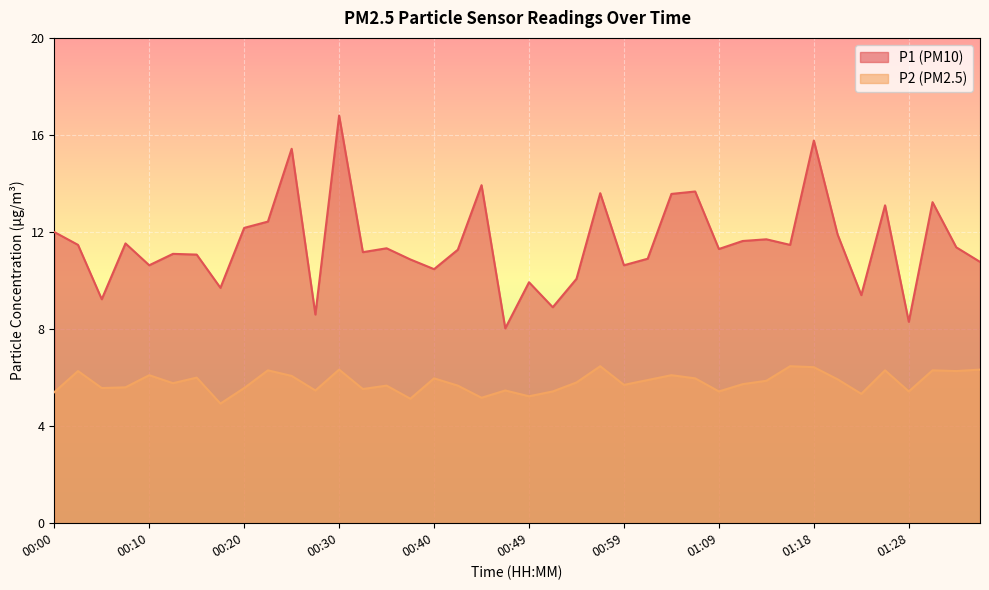

Read the P2 value at 00:52.

5.4